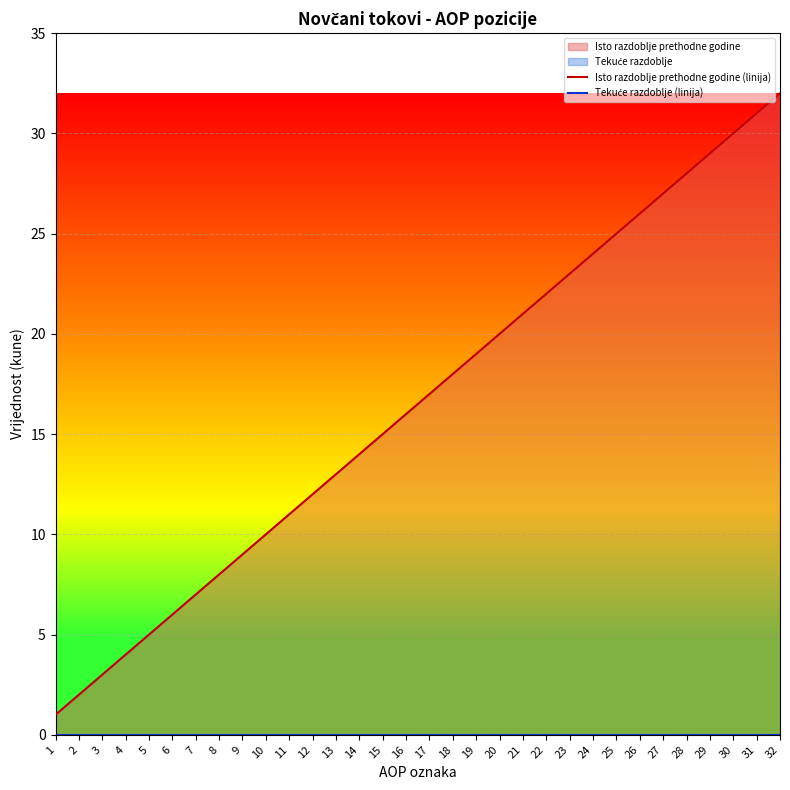

Reading left to right, extract all data points from this chart.

Isto razdoblje prethodne godine (linija): 1	2	3	4	5	6	7	8	9	10	11	12	13	14	15	16	17	18	19	20	21	22	23	24	25	26	27	28	29	30	31	32
Tekuće razdoblje (linija): 0	0	0	0	0	0	0	0	0	0	0	0	0	0	0	0	0	0	0	0	0	0	0	0	0	0	0	0	0	0	0	0